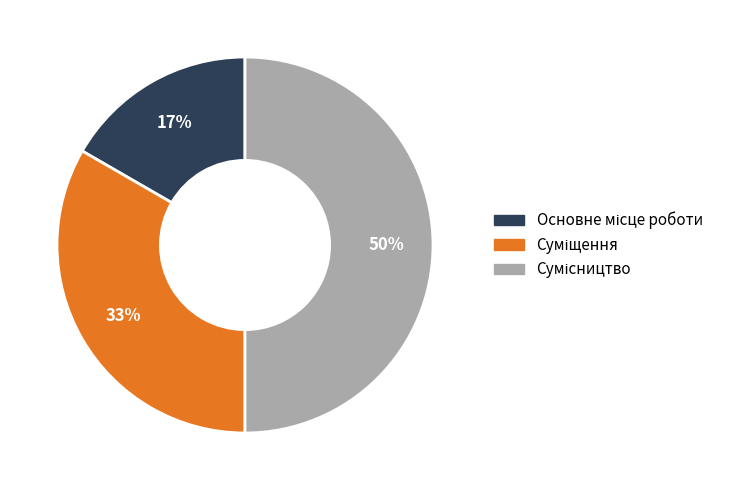

To the nearest percent, what is the average slice percentage?

33%